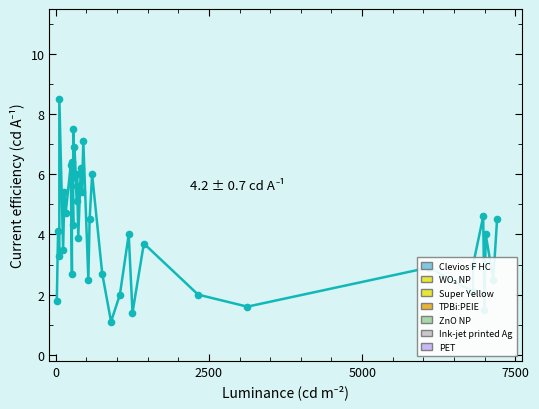

Reading right to left, extract all data points from this chart.

4.5	2.5	4.0	1.5	4.6	3.0	2.1	2.9	1.6	2.0	3.7	1.4	4.0	2.0	1.1	2.7	6.0	4.5	2.5	7.1	5.4	6.2	3.9	6.0	5.6	5.1	6.9	5.9	7.5	4.3	6.4	2.7	6.3	4.7	5.4	3.5	8.5	3.3	4.1	1.8